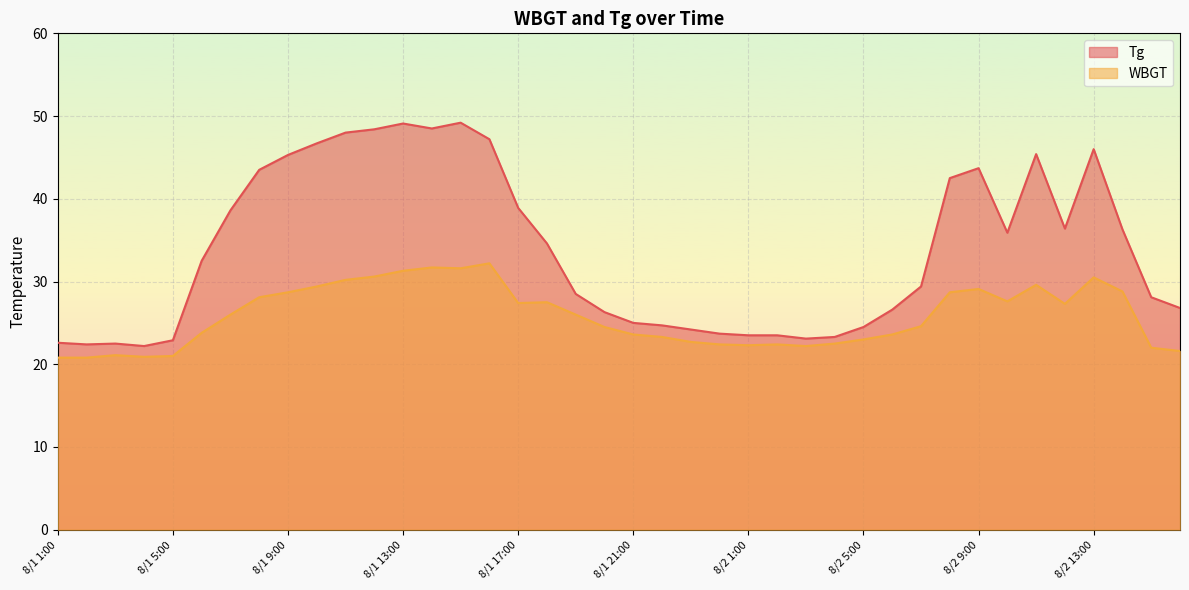

Does the chart display data point markers on the line(s)?

No